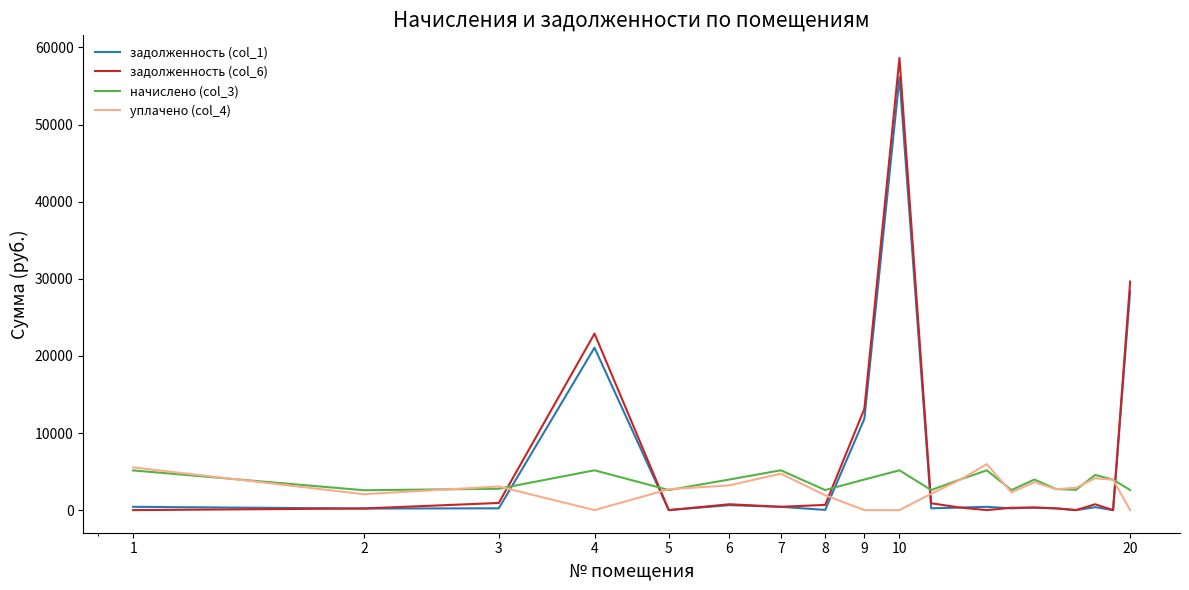

What is the highest value of the задолженность (col_6) series?

58639.7